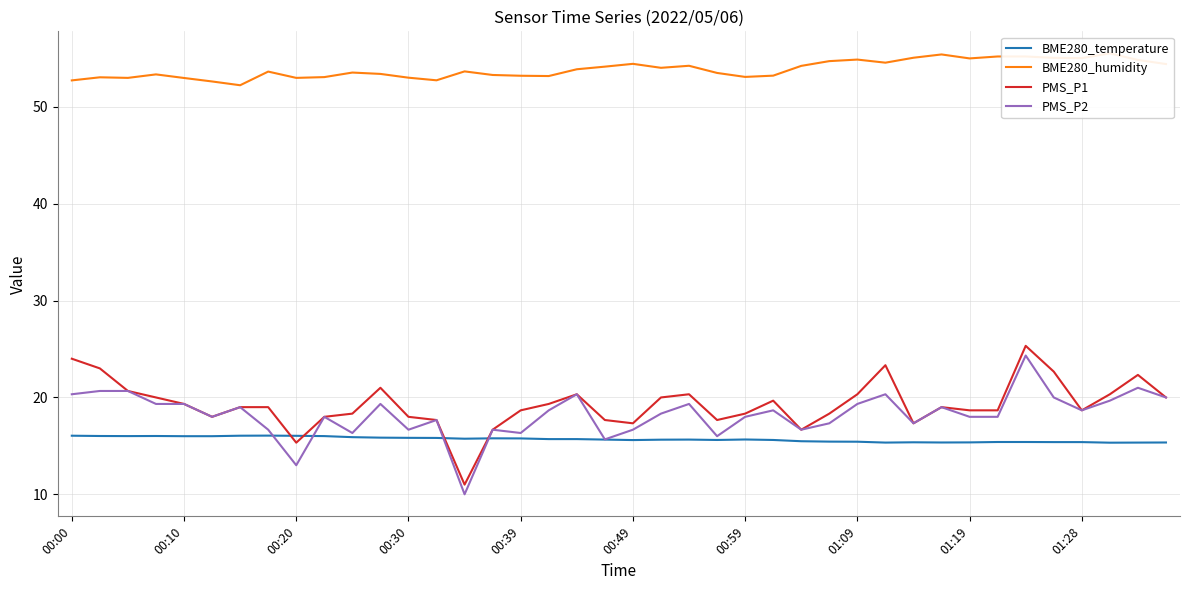

What is the total value across all series at 37?

110.9